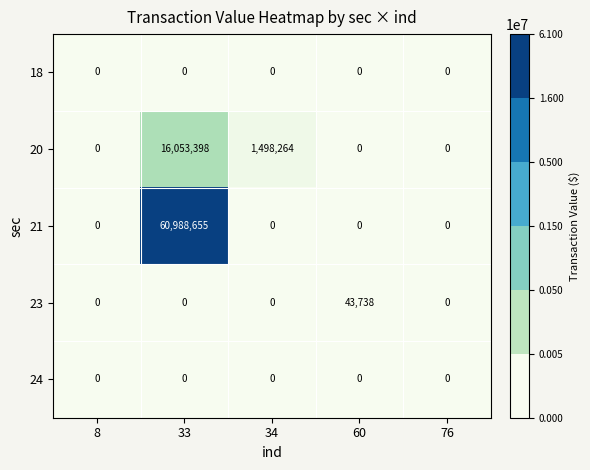

How many categories are shown in the chart?

5